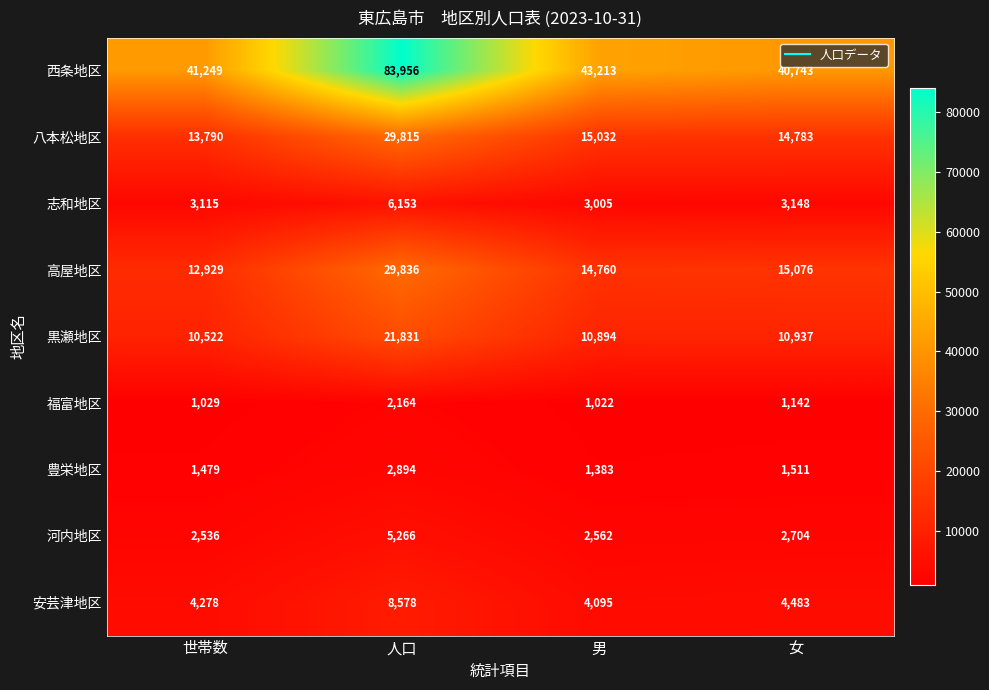

Is the value of 豊栄地区 at 女 greater than the value of 高屋地区 at 女?

No